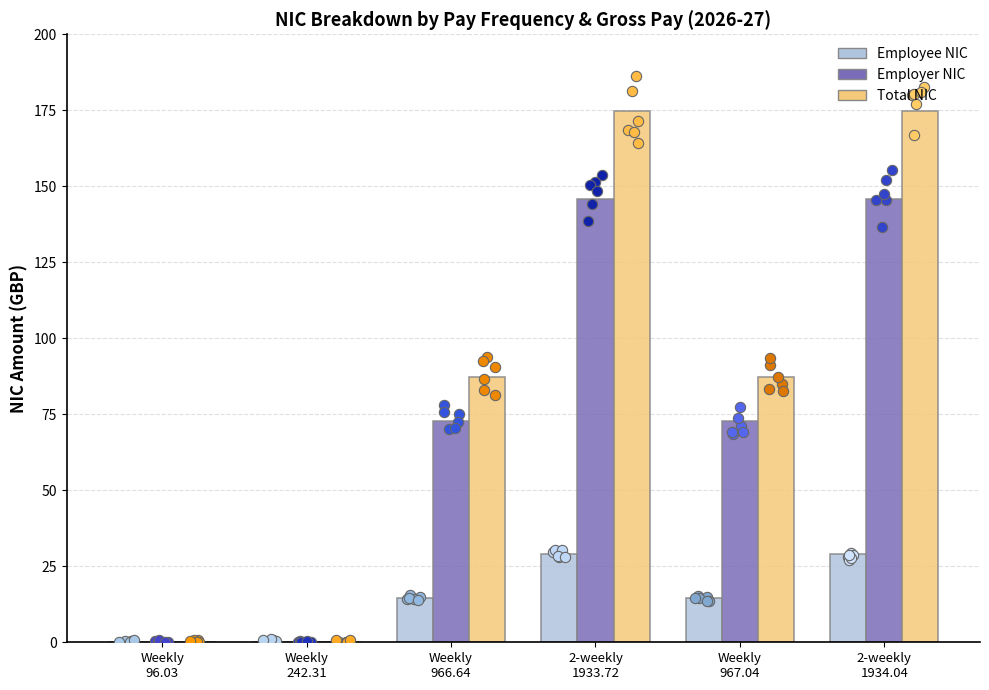

Is the value of Employer NIC at Weekly
966.64 greater than the value of Employee NIC at Weekly
96.03?

Yes